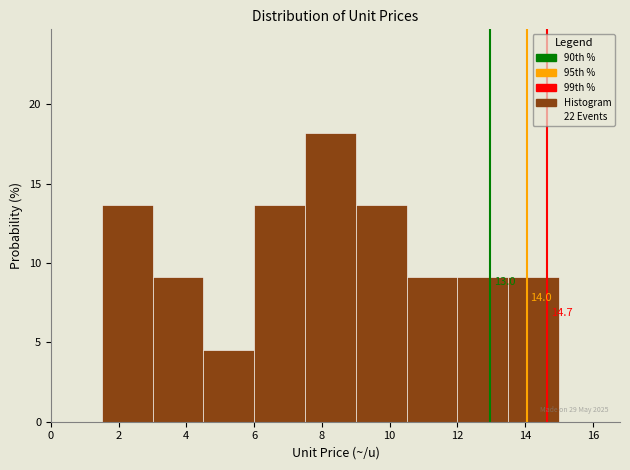

Which range on the x-axis has the tallest bar?

7.5 to 9.0